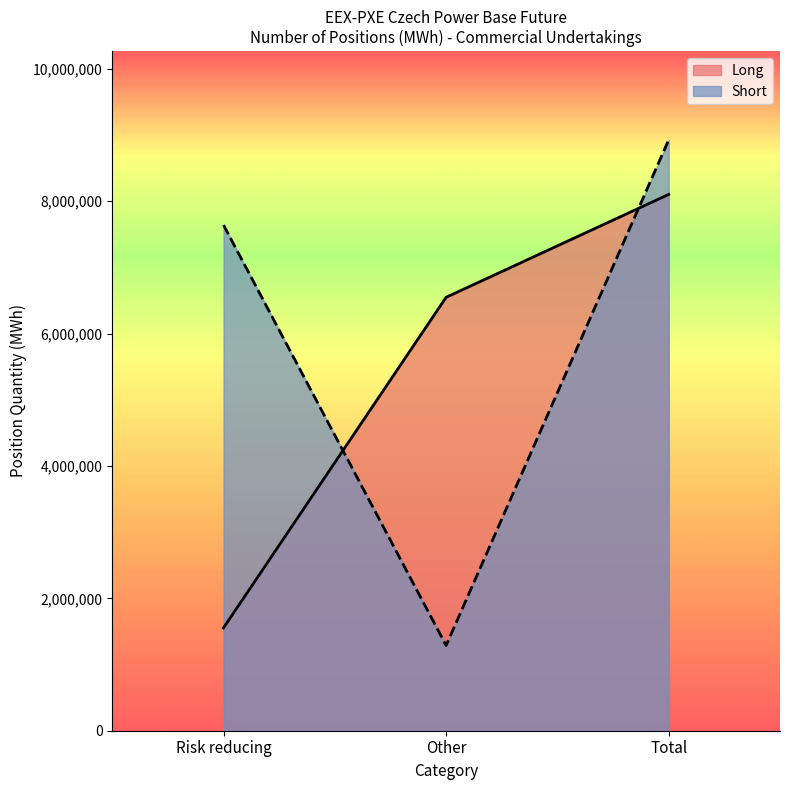

List the series in order of their overall mean, highest first.

Short, Long